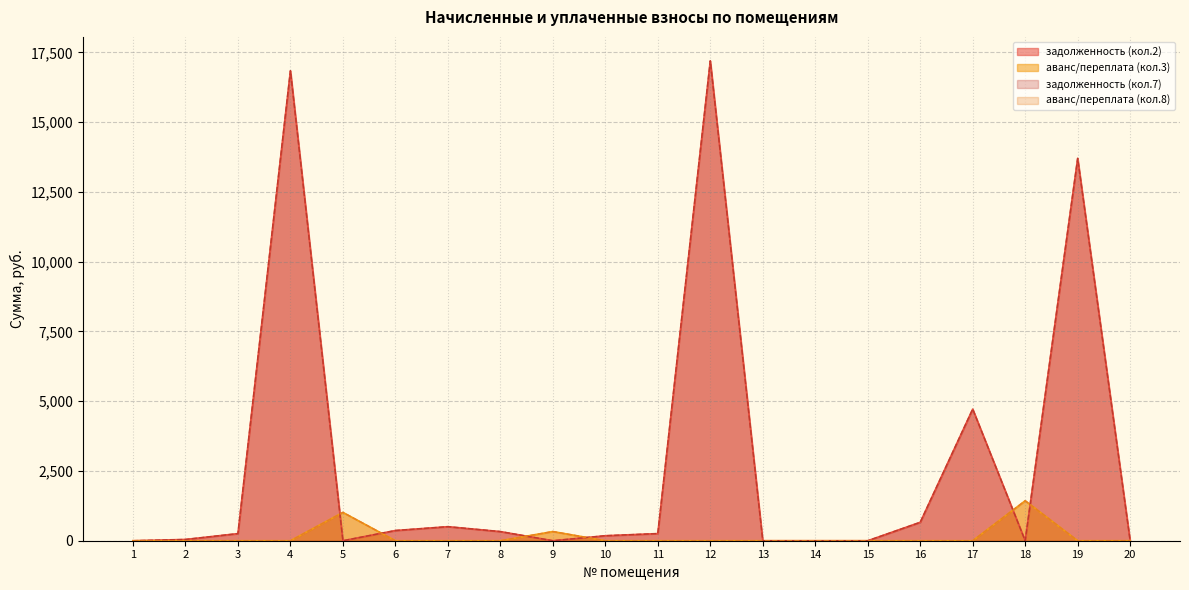

Which category has the highest value across all series?

12